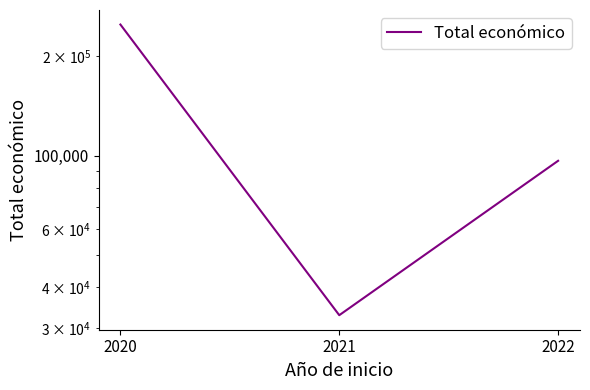

What is the difference between the second highest and minimum values?

63681